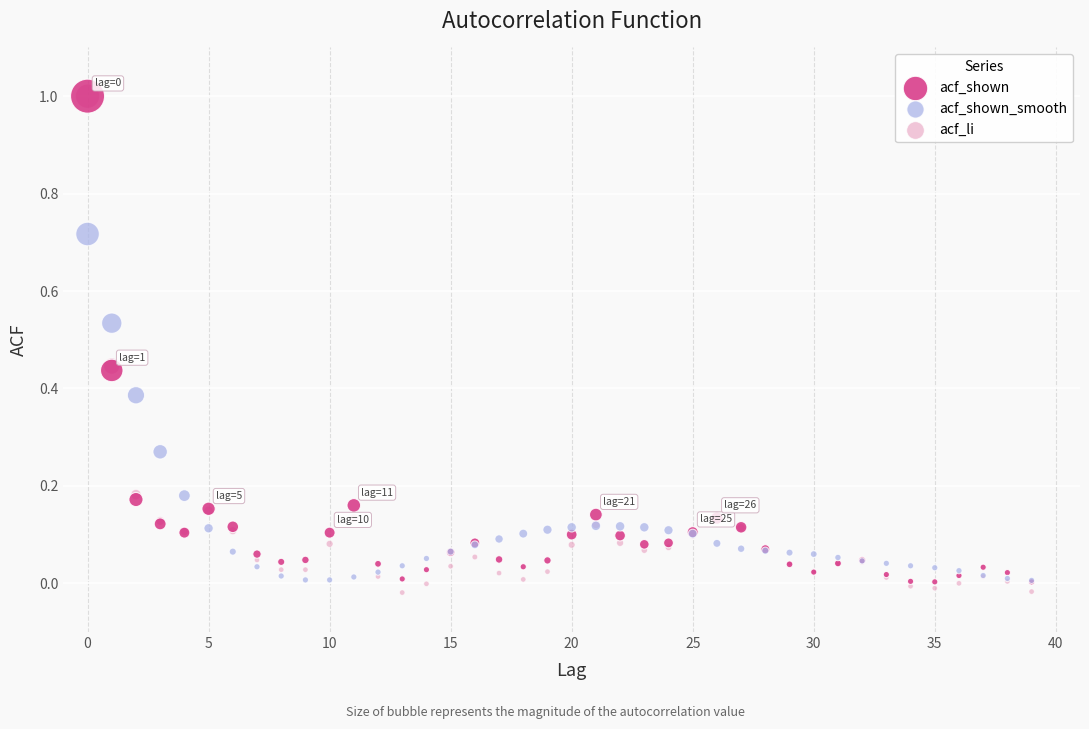

What are all the series names shown in the legend?

acf_shown, acf_shown_smooth, acf_li